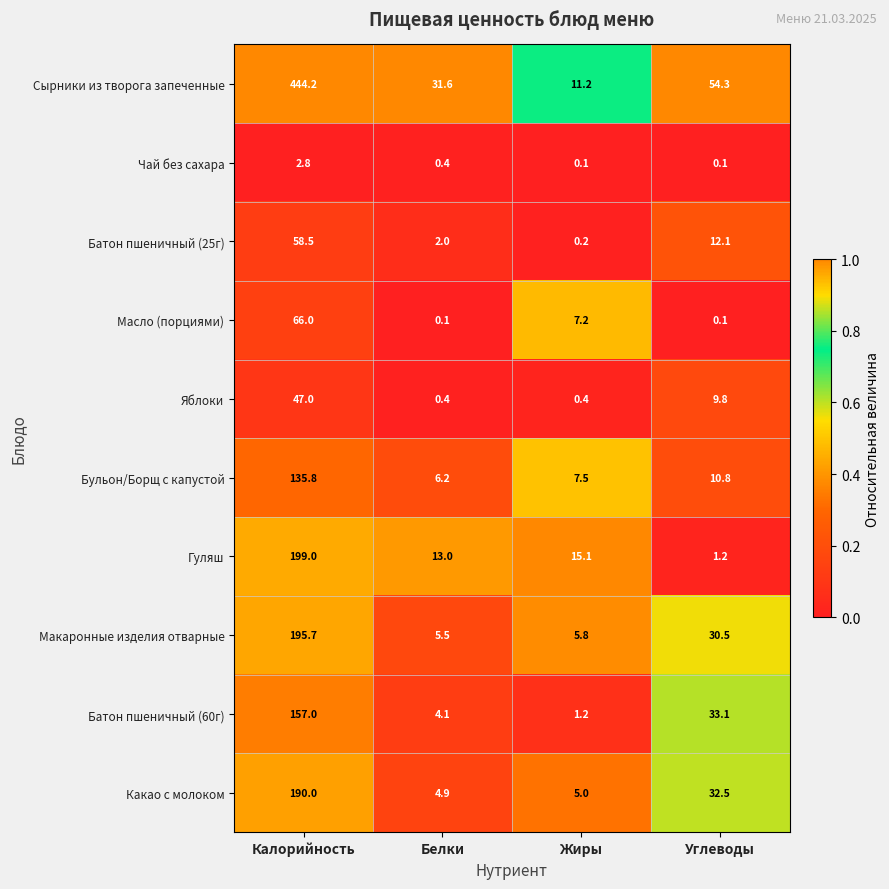

Read the Бульон/Борщ с капустой value at Углеводы.

10.8